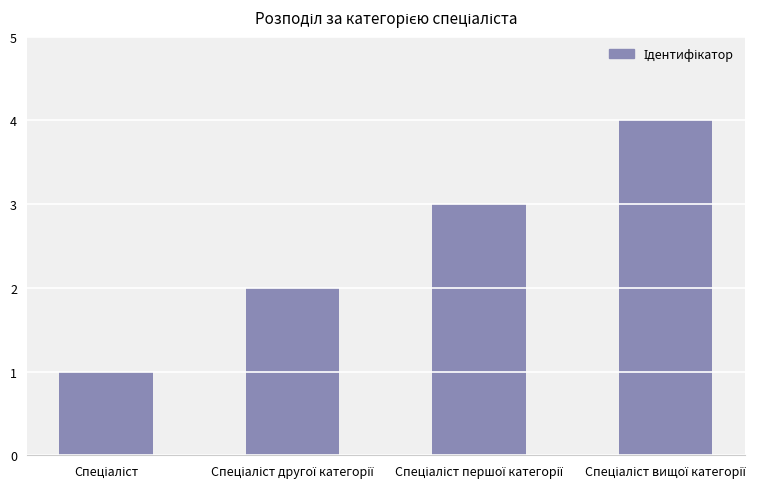

What is the maximum value shown in the chart?

4